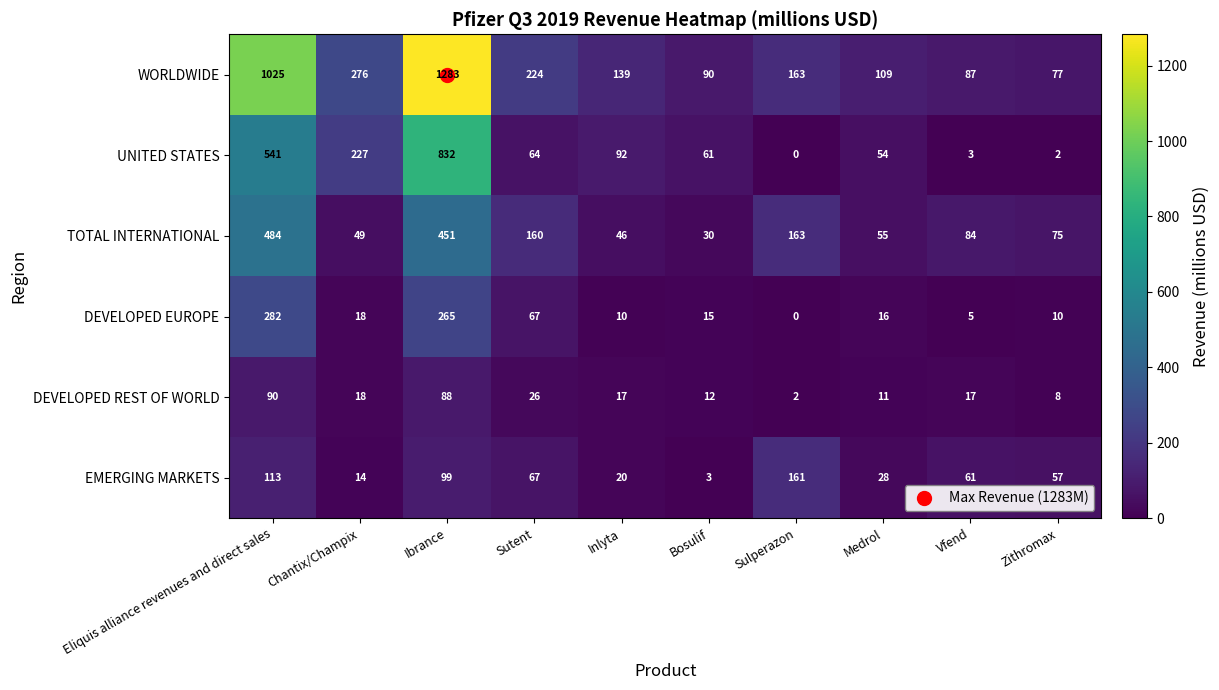

At which category is the sum across all series the highest?

Ibrance